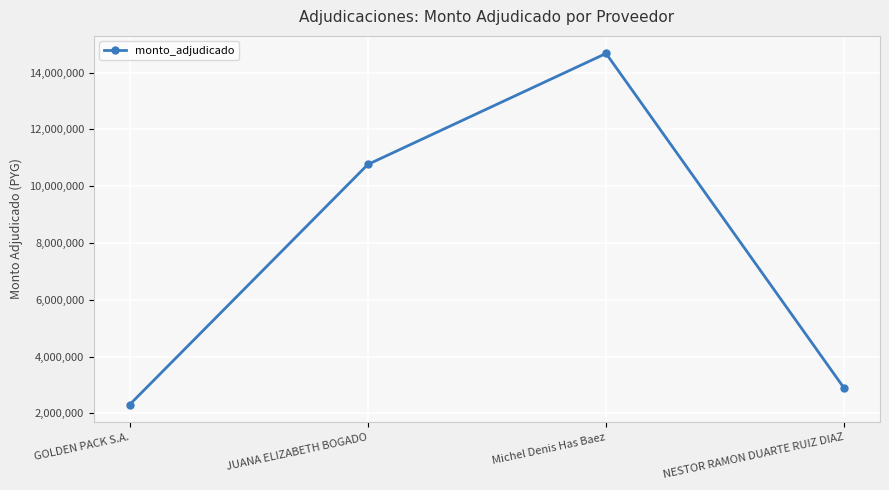

At which label is the value closest to 8489152?

JUANA ELIZABETH BOGADO